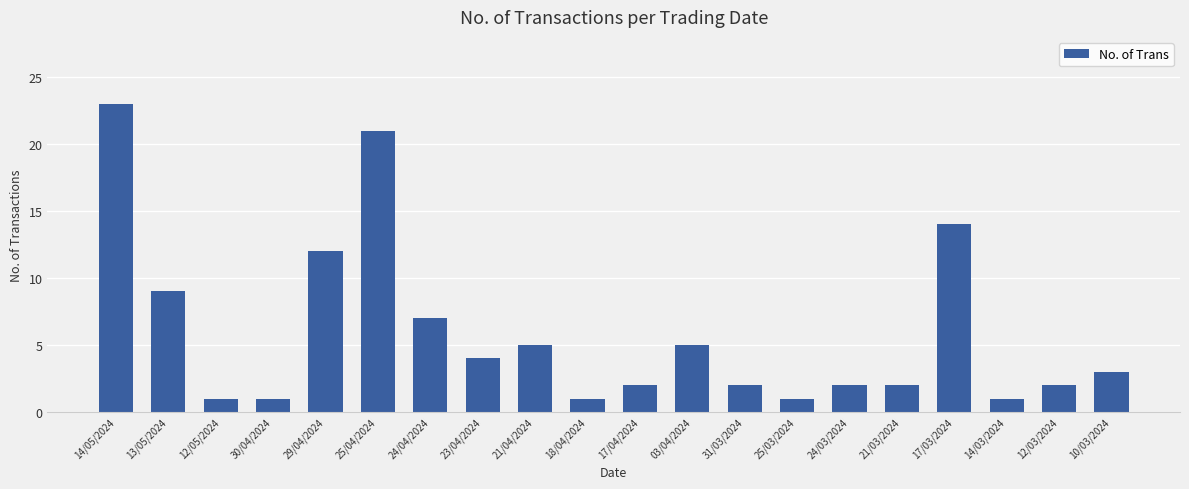

Are the bars horizontal?

No